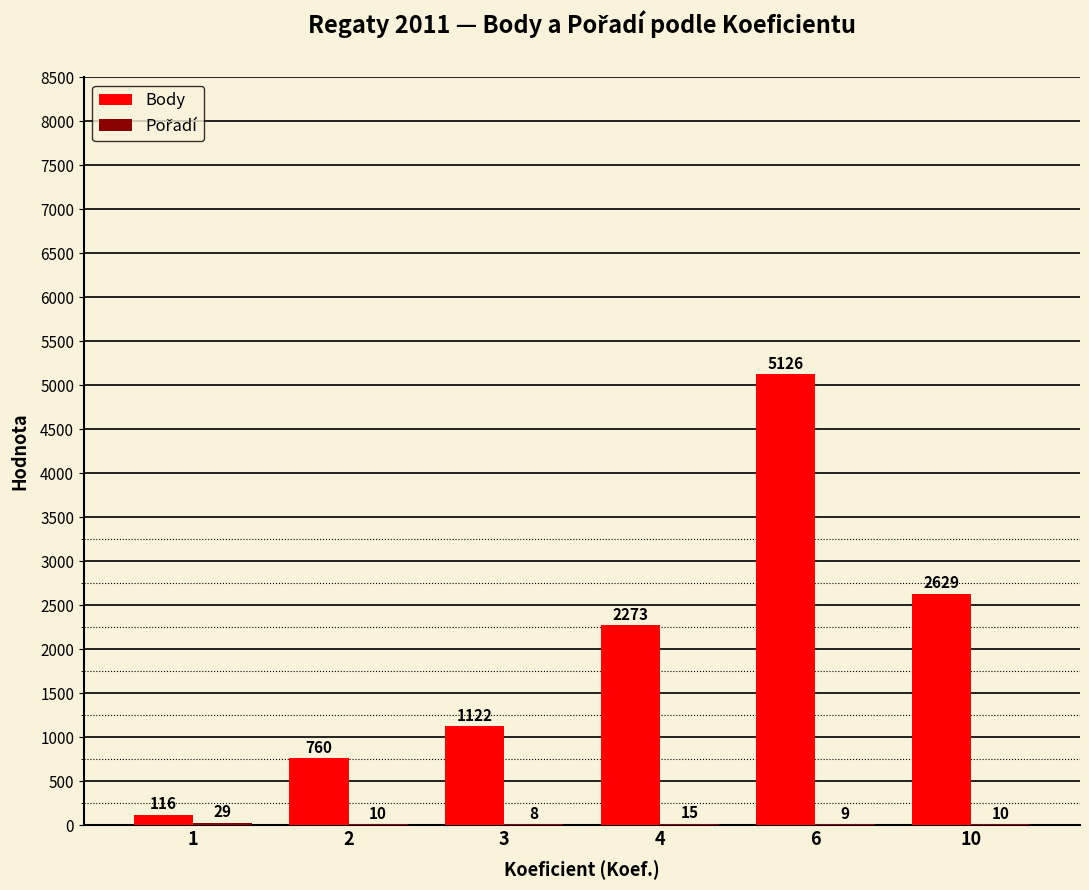

The Body series shows 760 at 2. True or false?

True